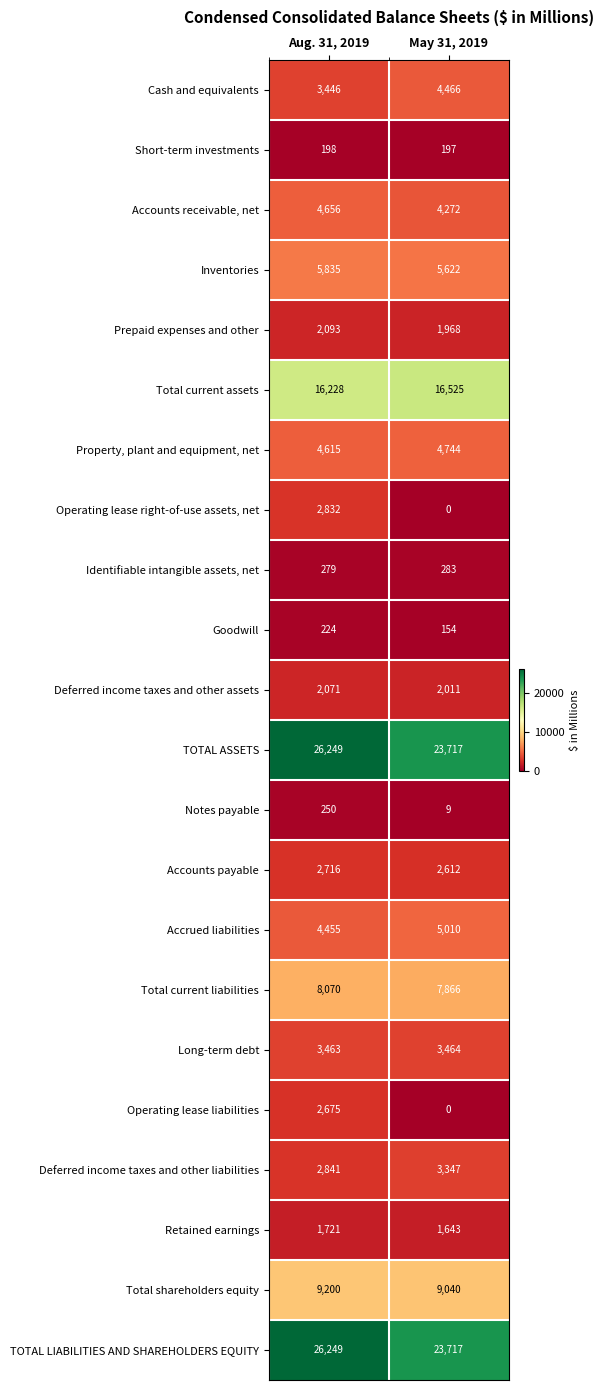

At which category is the sum across all series the highest?

Aug. 31, 2019